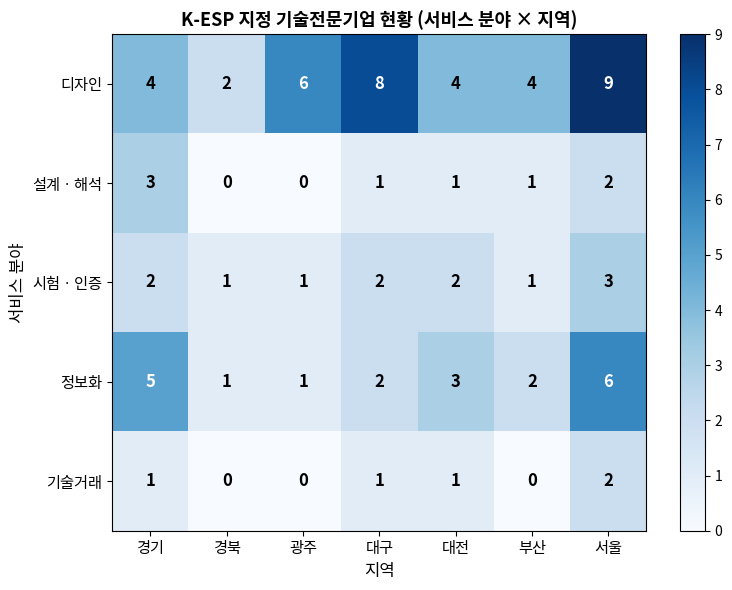

Which series changed the most between 대전 and 서울?

디자인